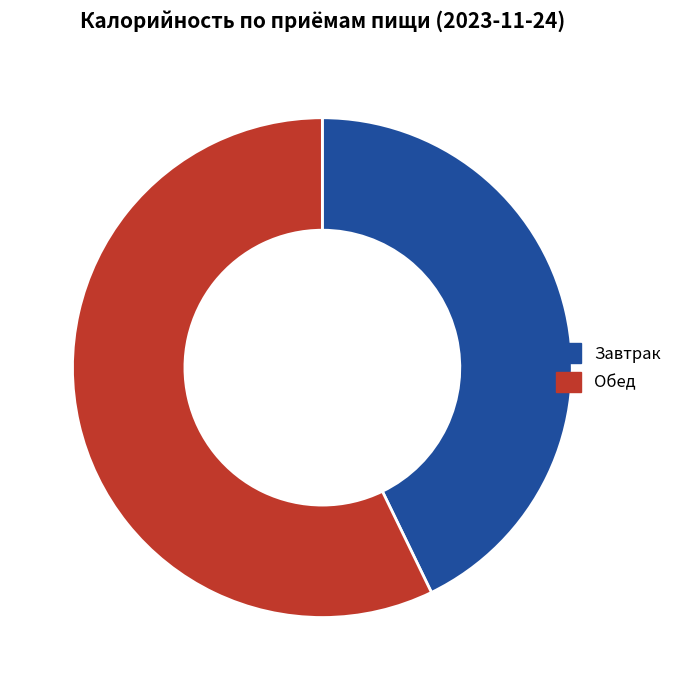

Between Обед and Завтрак, which is larger?

Обед